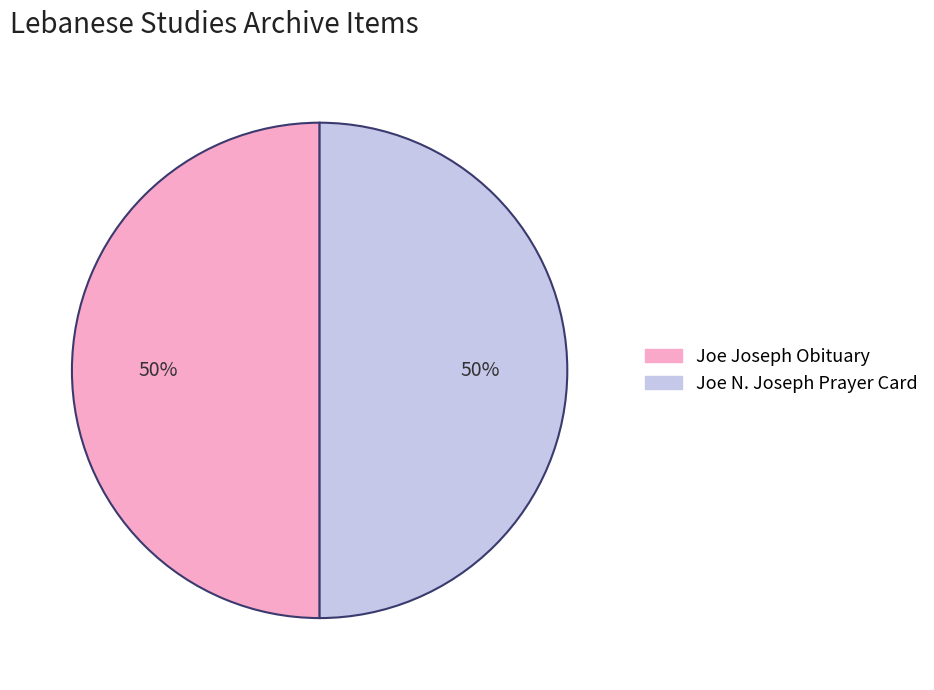

To the nearest percent, what is the combined percentage of Joe N. Joseph Prayer Card and Joe Joseph Obituary?

100%